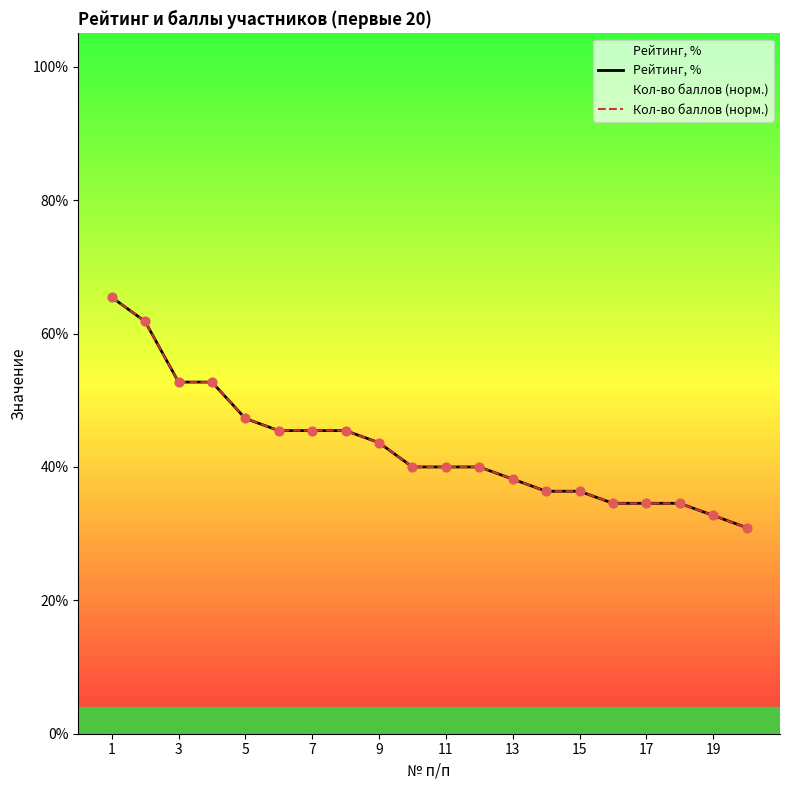

At how many categories does at least one series exceed 0?

20